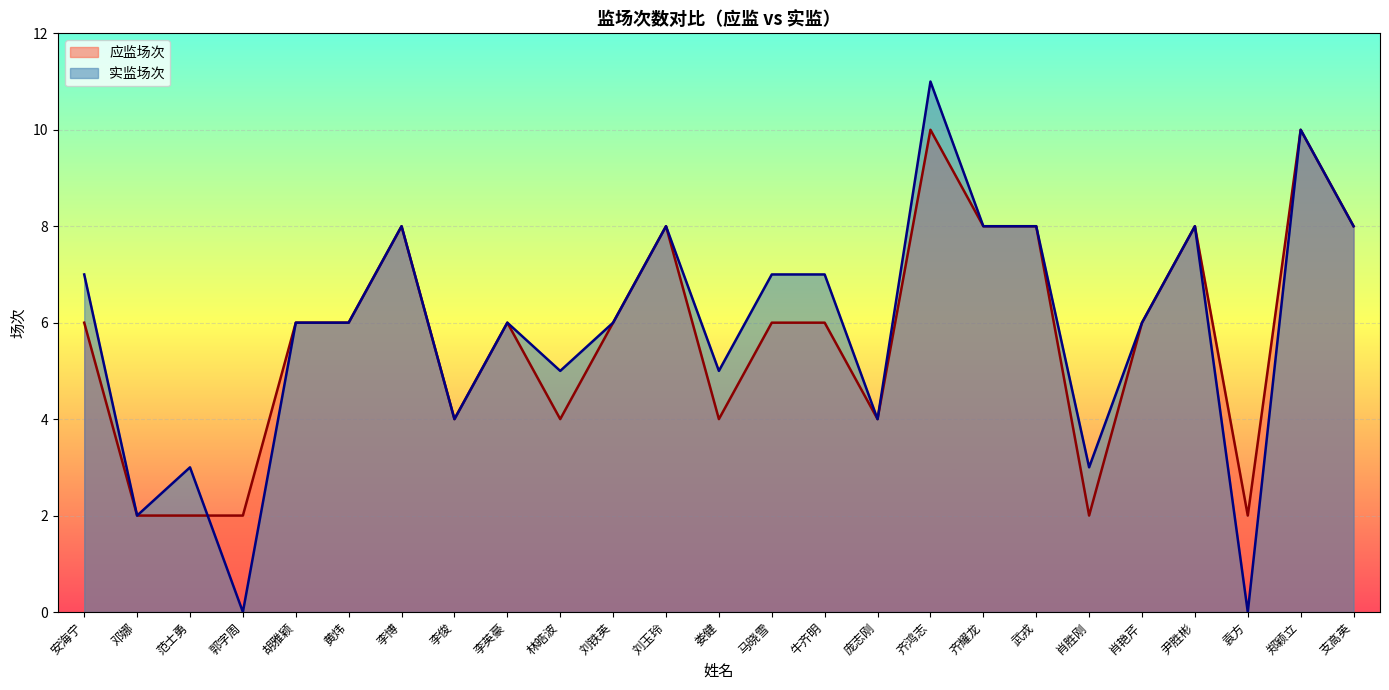

How many data points does each series have?

25